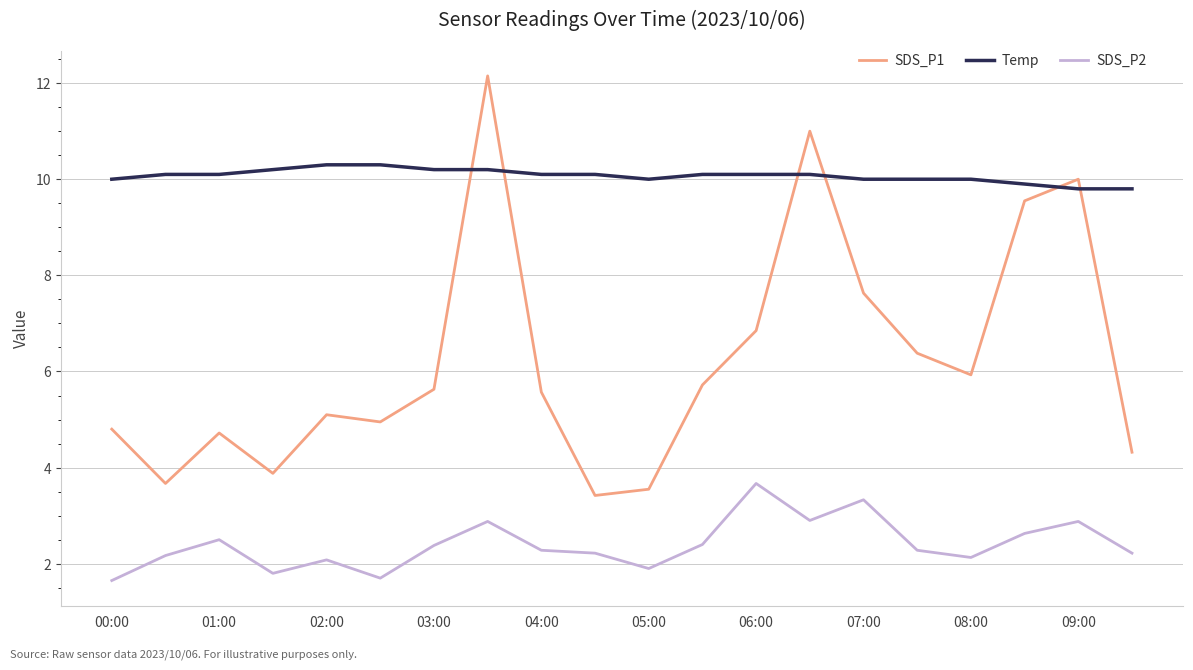

True or false: Temp and SDS_P2 intersect in this chart.

False